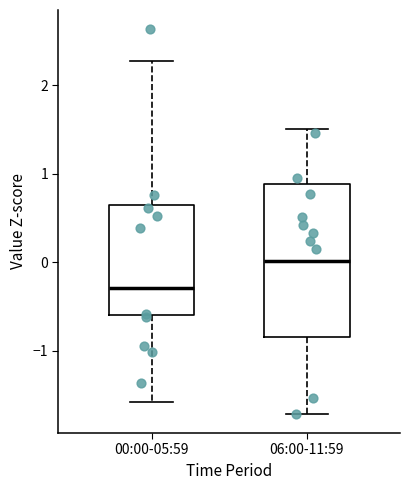

Where does the lower whisker of the box for 00:00-05:59 end on the y-axis? The values are not printed on the chart, so give them approximately, as read against the axis.

-1.6